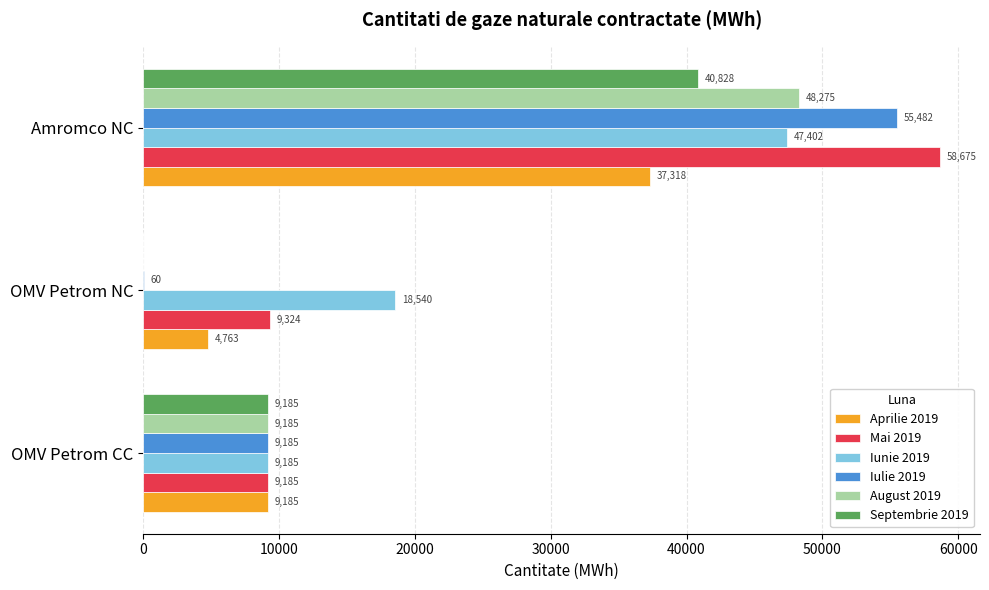

Which category has the highest value across all series?

Amromco NC